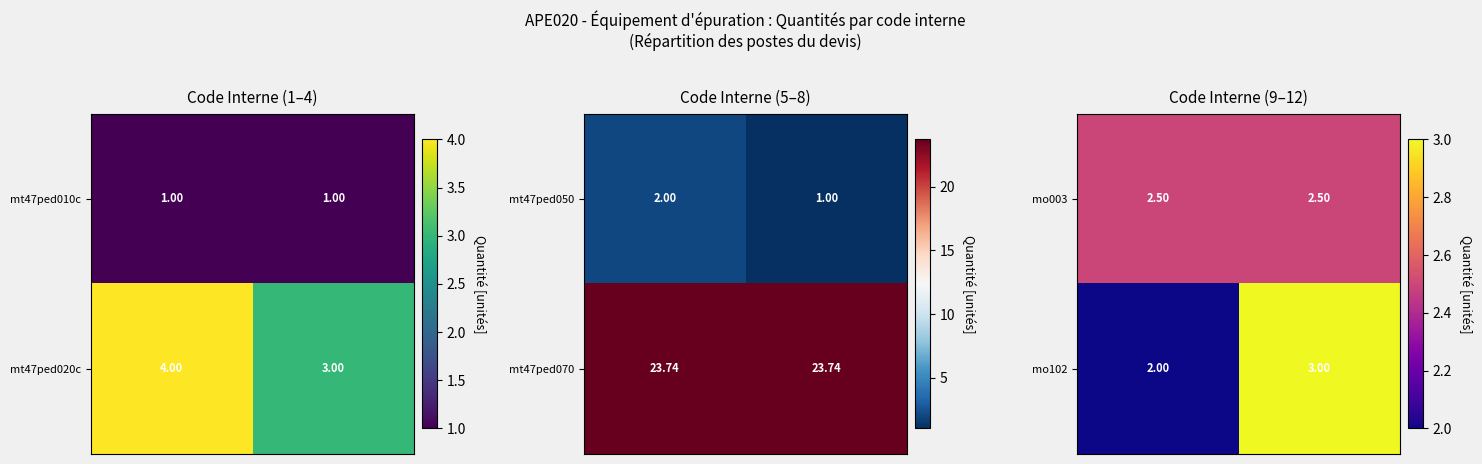

What is the average value of the mo003 series?

2.5